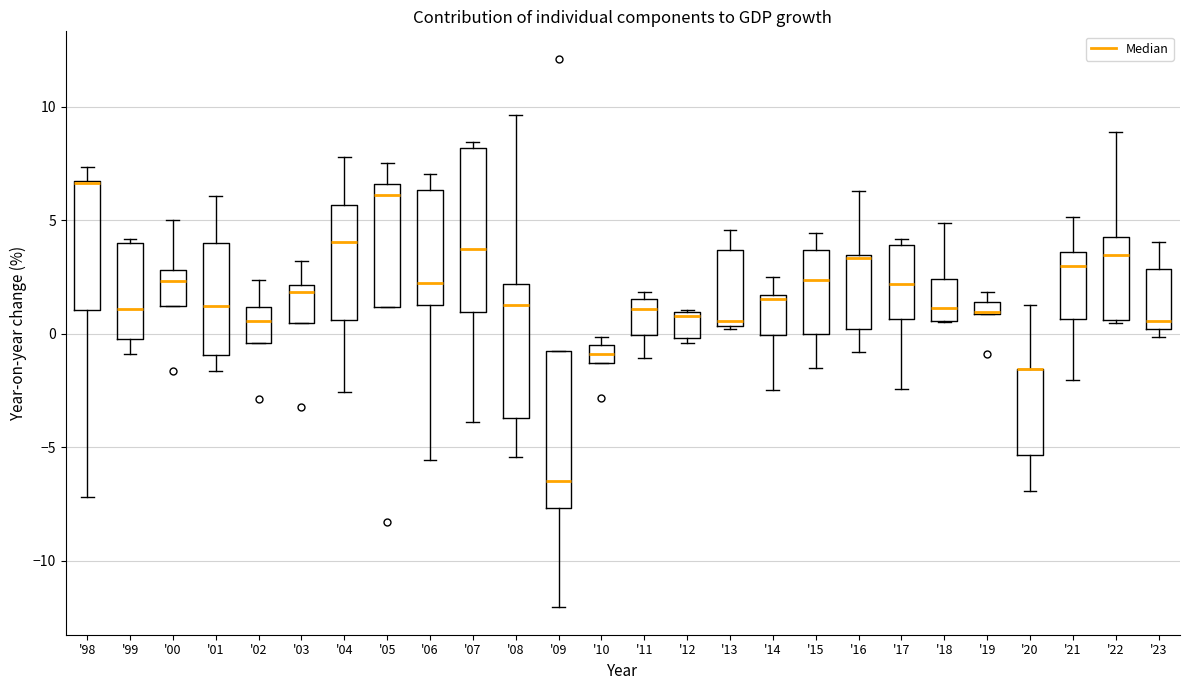

Where does the median line of the box for '07 sit on the y-axis? The values are not printed on the chart, so give them approximately, as read against the axis.

3.5